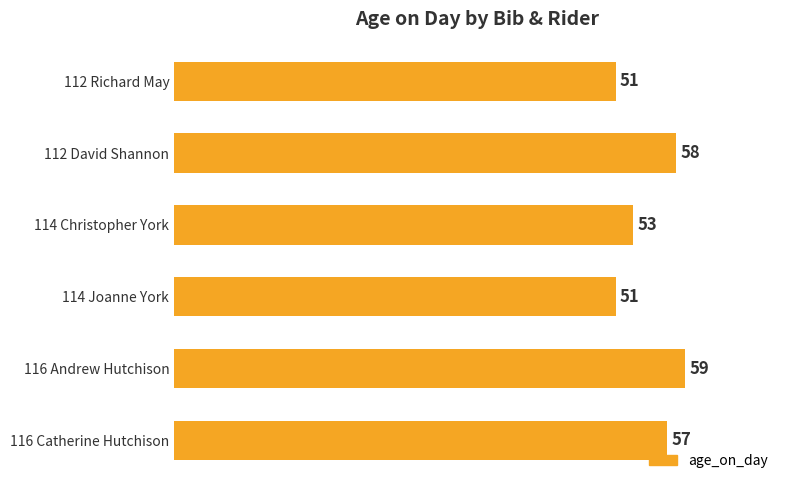

At which label is the value closest to 55?

114 Christopher York